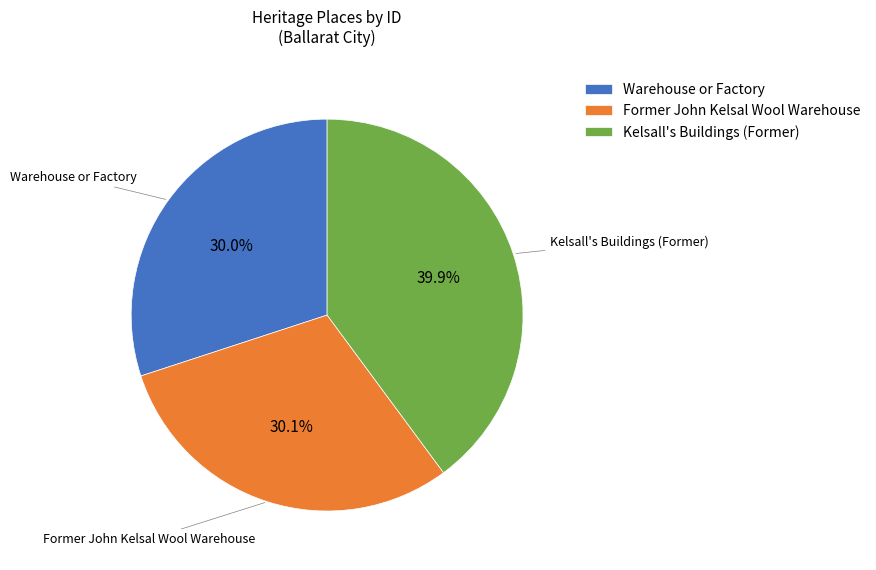

Is Warehouse or Factory the majority of the pie?

No